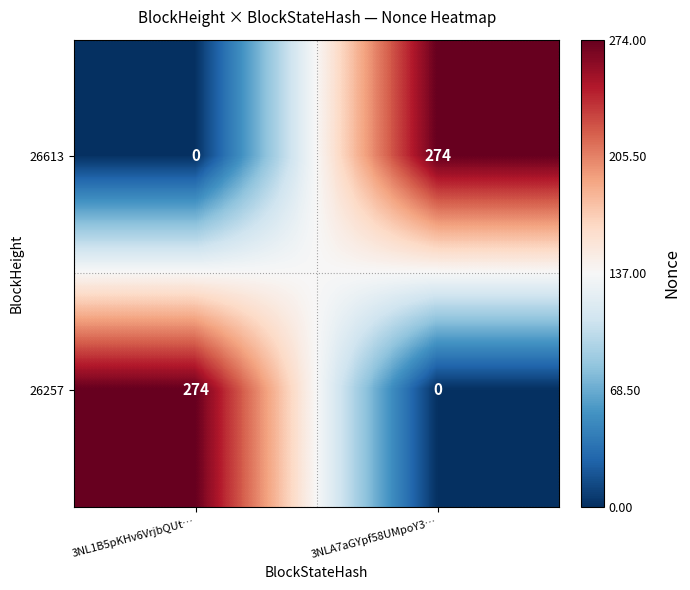

Is the value of 26257 at 3NLA7aGYpf58UMpoY3… greater than the value of 26613 at 3NLA7aGYpf58UMpoY3…?

No